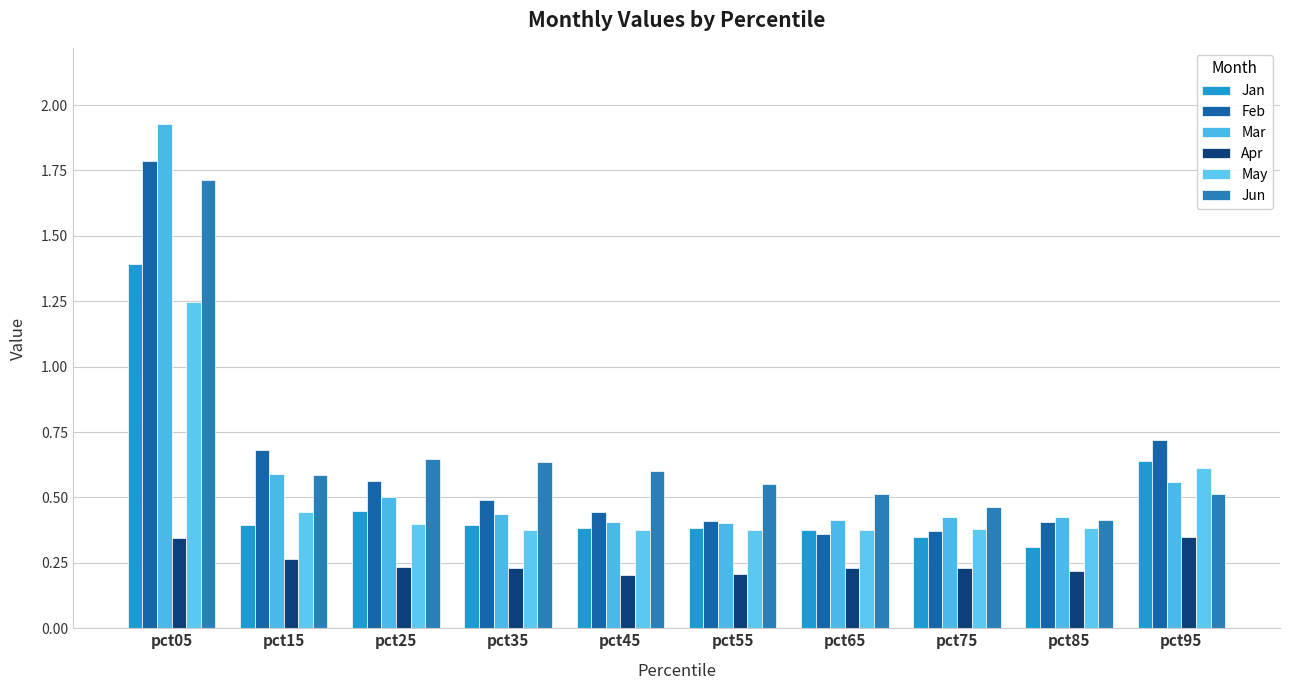

Between pct55 and pct65, which series saw the biggest shift?

Feb